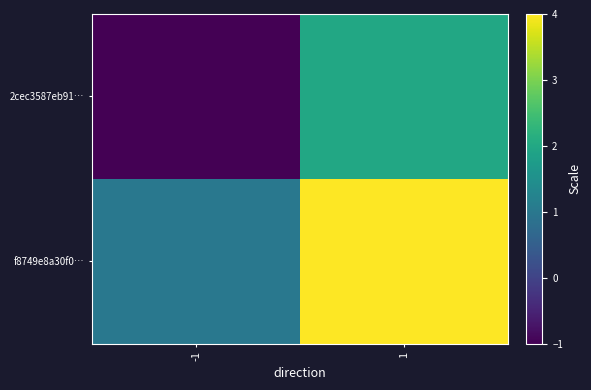

What is the maximum value shown in the chart?

4